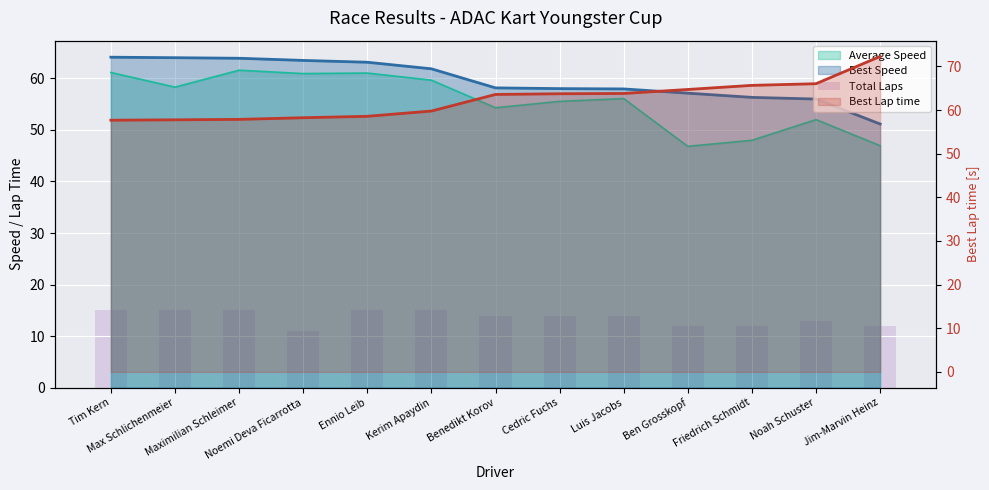

How many groups of bars are there?

13